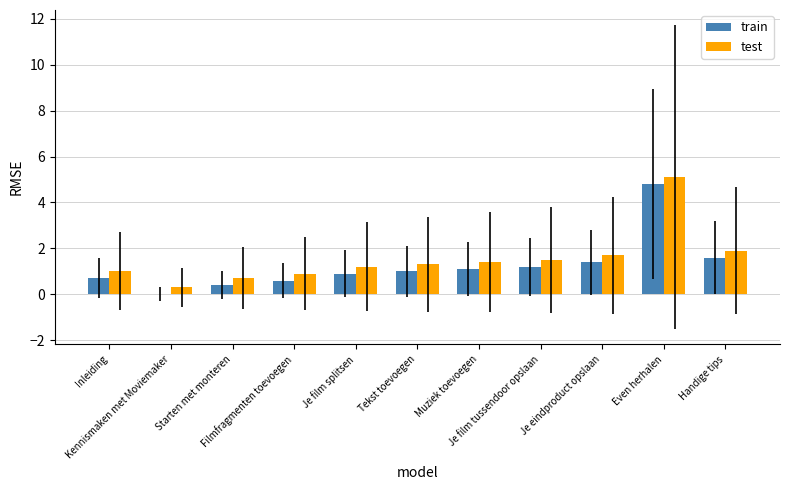

How many groups of bars are there?

11